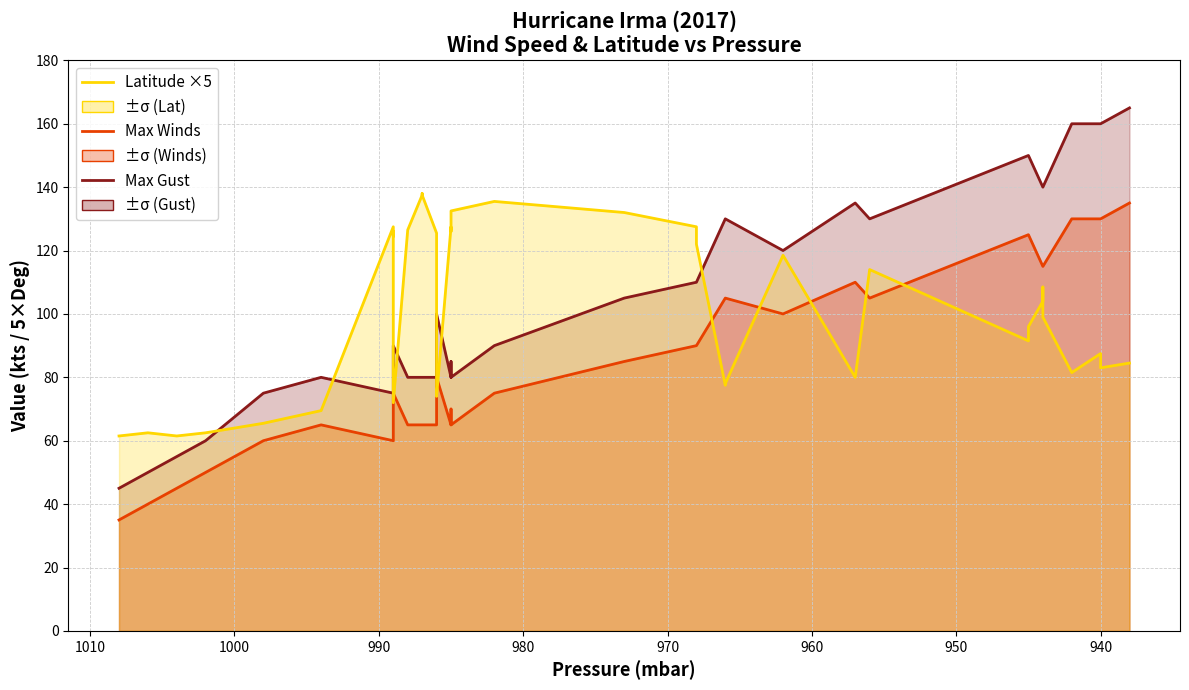

How many interior local valleys does the Max Gust series have?

3